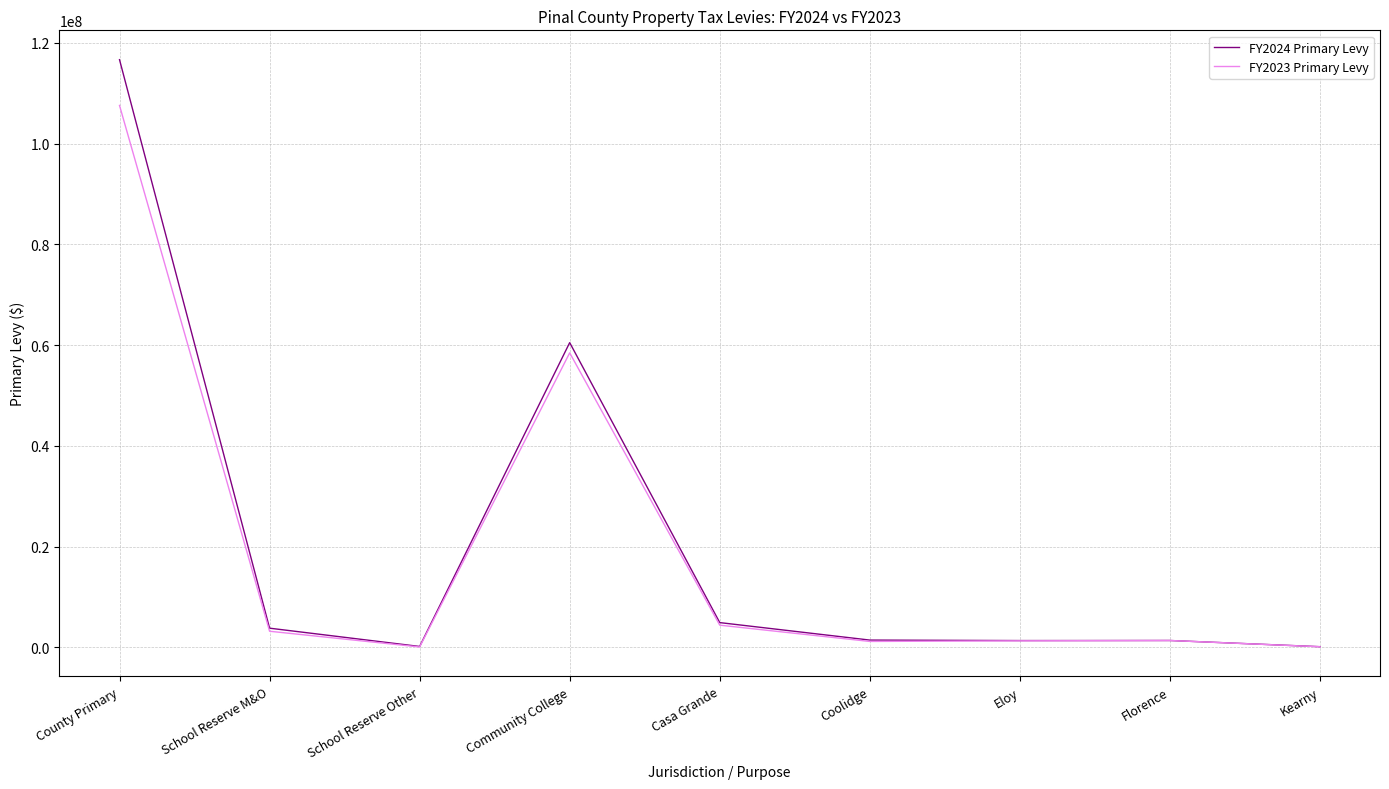

What are all the series names shown in the legend?

FY2024 Primary Levy, FY2023 Primary Levy